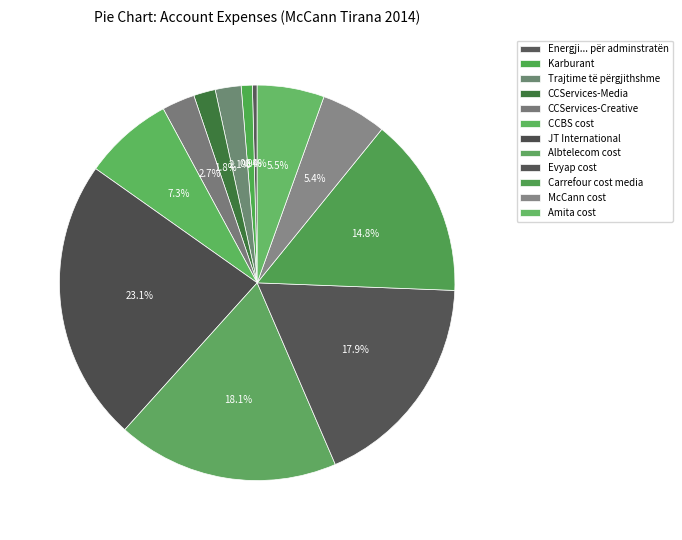

Count the number of slices in the pie.

12